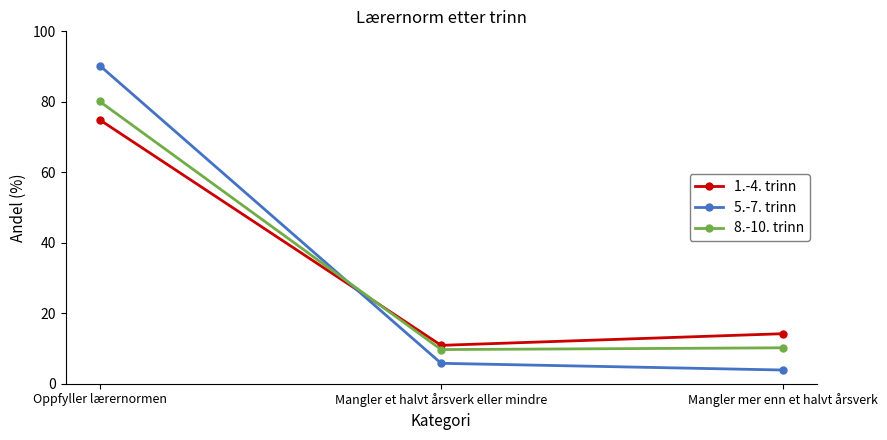

Reading left to right, what are all the values shown in this chart?

1.-4. trinn: 74.9	10.9	14.2
5.-7. trinn: 90.3	5.8	3.9
8.-10. trinn: 80.1	9.7	10.2